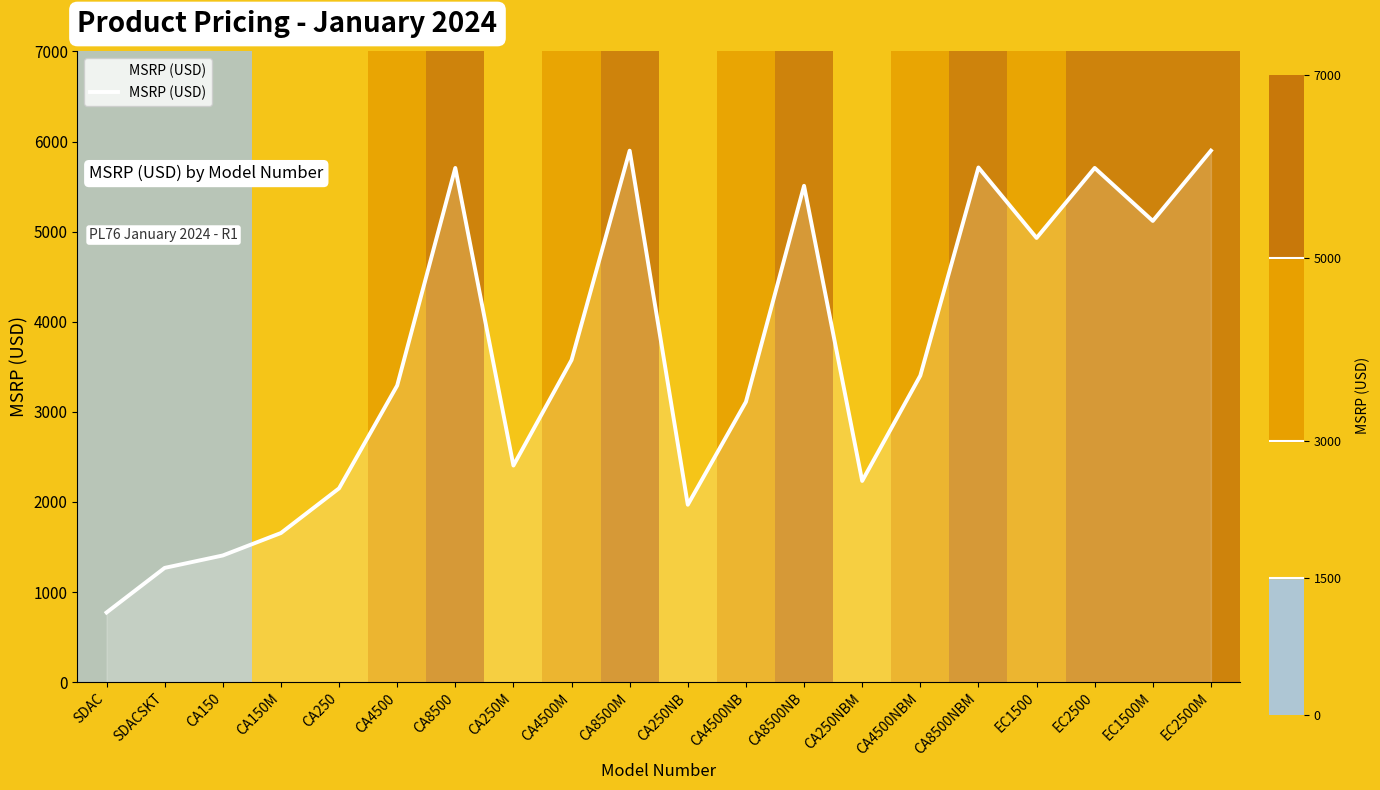

What position from the left is CA250NB?

11